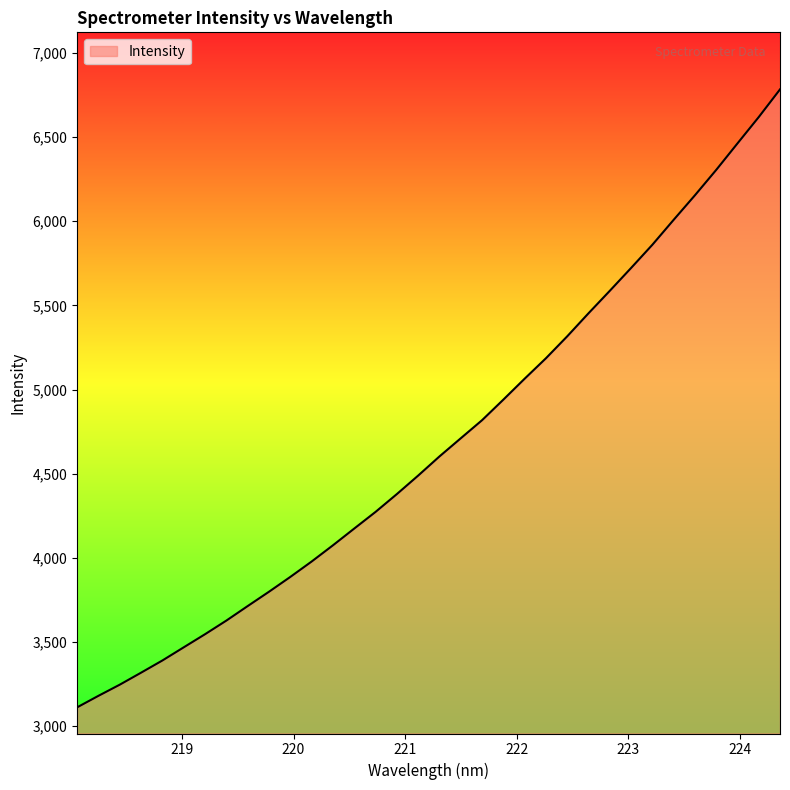

What is the minimum value shown in the chart?

3111.4